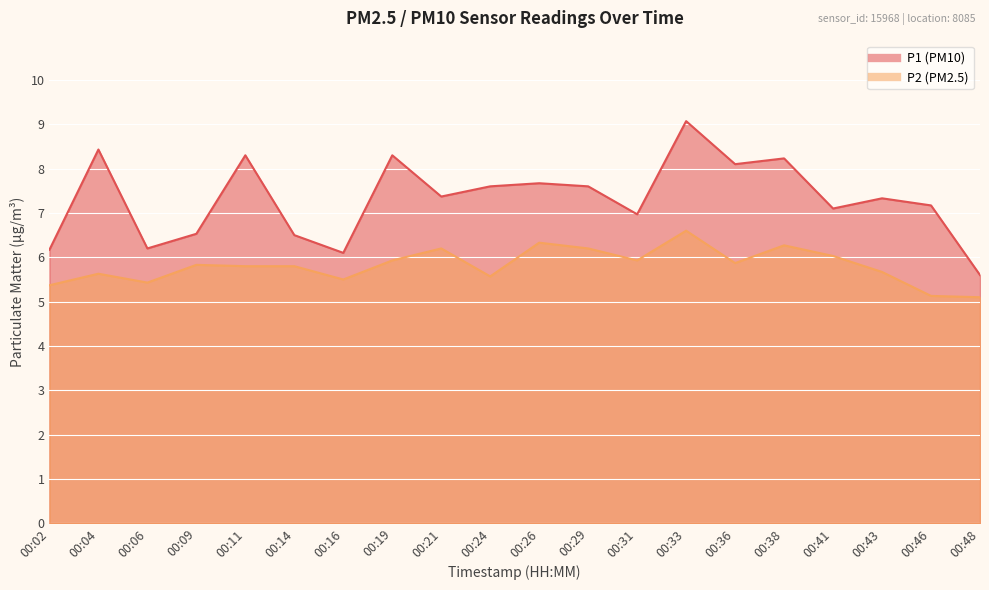

What is the value of the P1 point at the 2nd from the left?

8.4